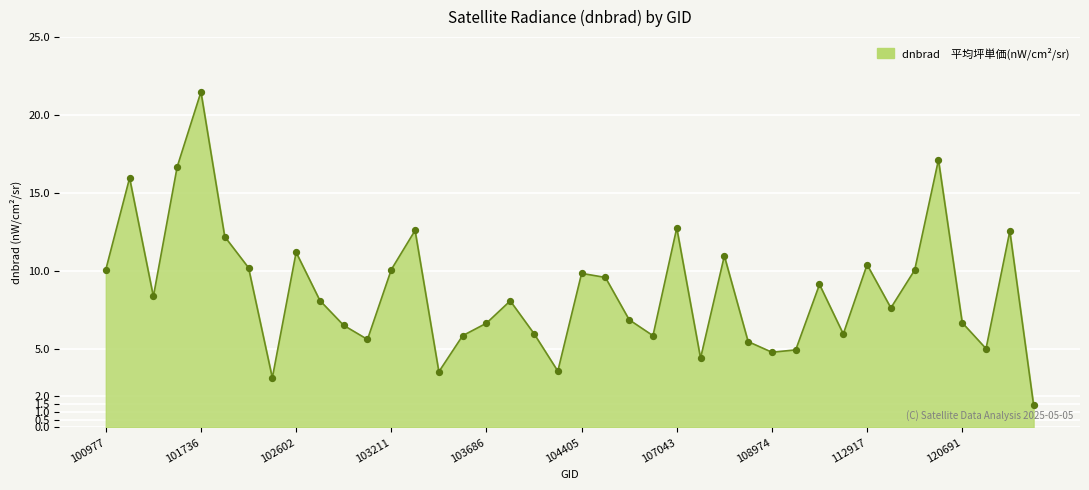

What is the difference between the maximum and minimum values?

20.1